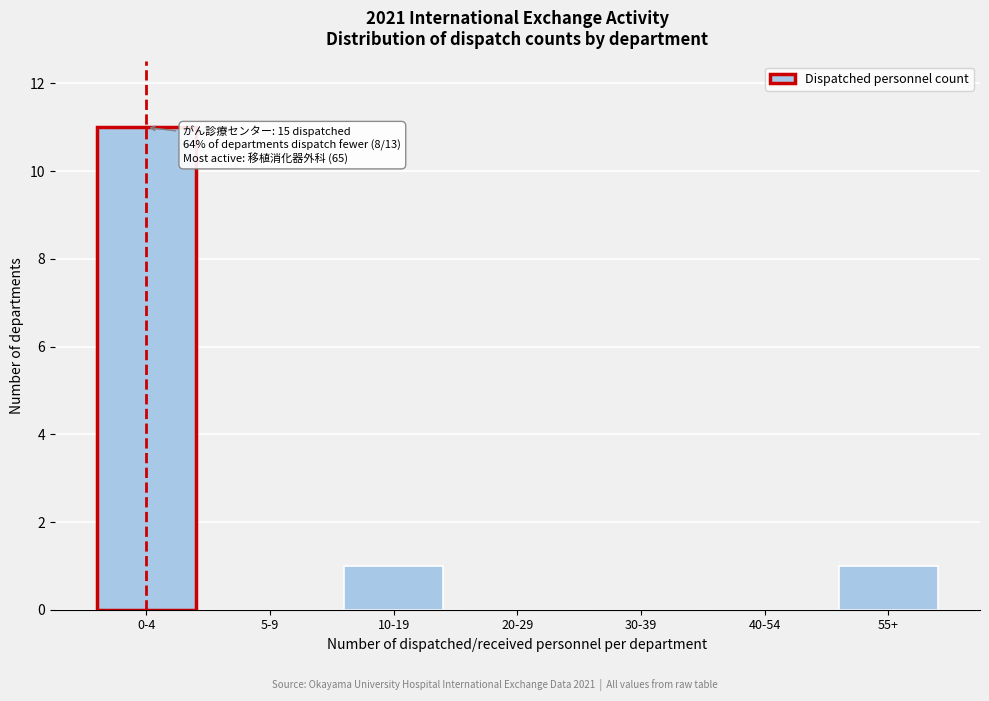

Reading left to right, extract all data points from this chart.

0-4=11	5-9=0	10-19=1	20-29=0	30-39=0	40-54=0	55+=1